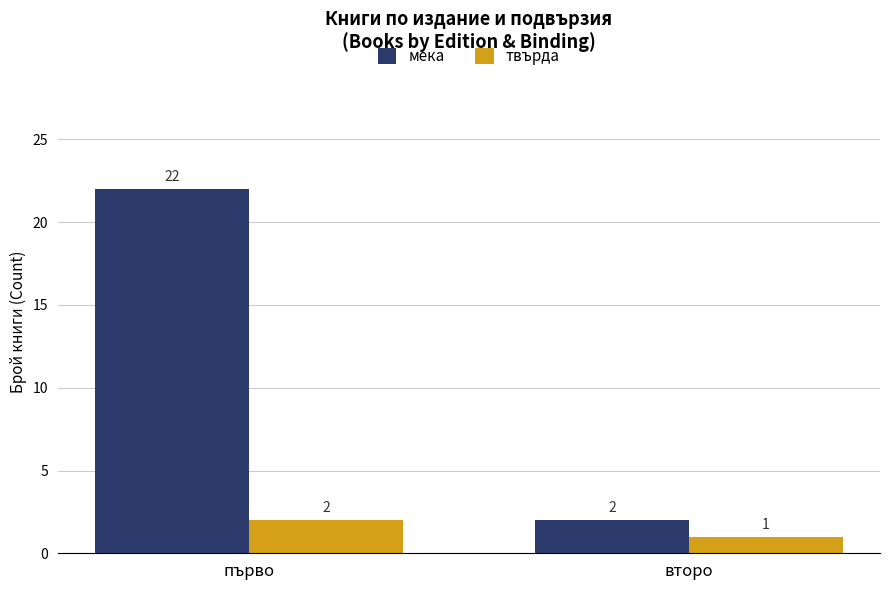

How many values in the твърда series are below 2?

1